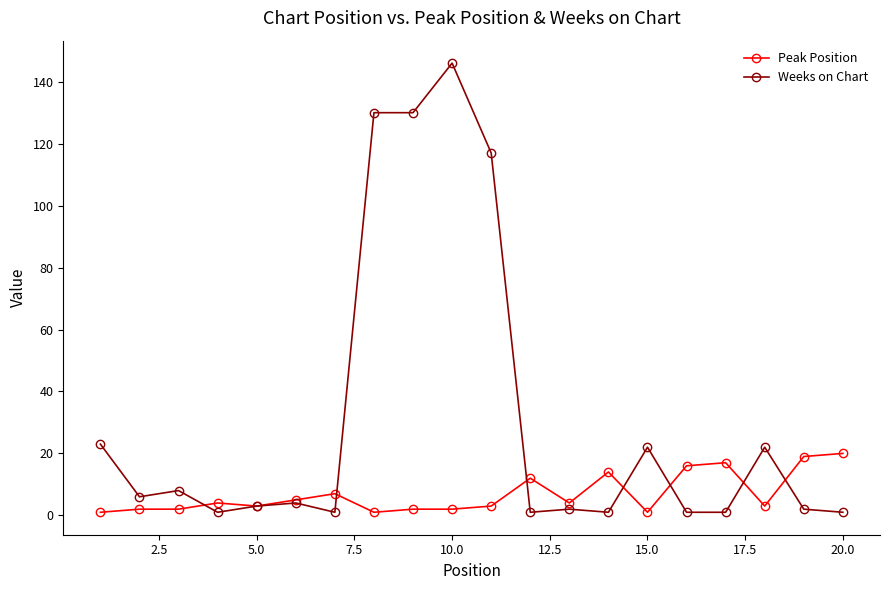

Which series has the largest total across all categories?

Weeks on Chart